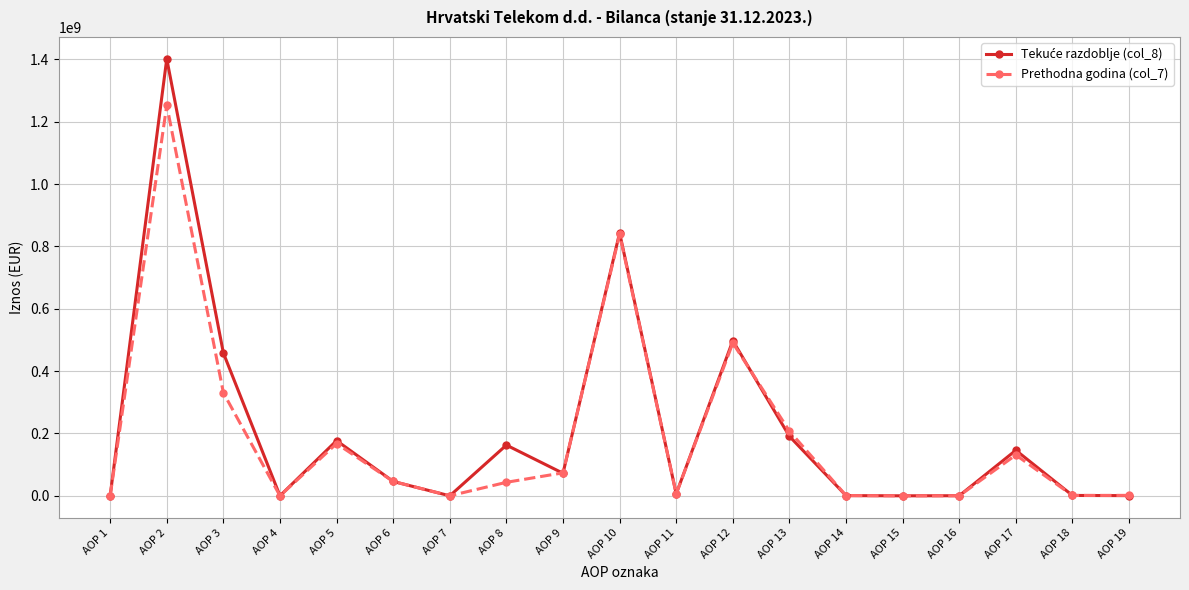

What is the highest value of the Prethodna godina (col_7) series?

1252852875